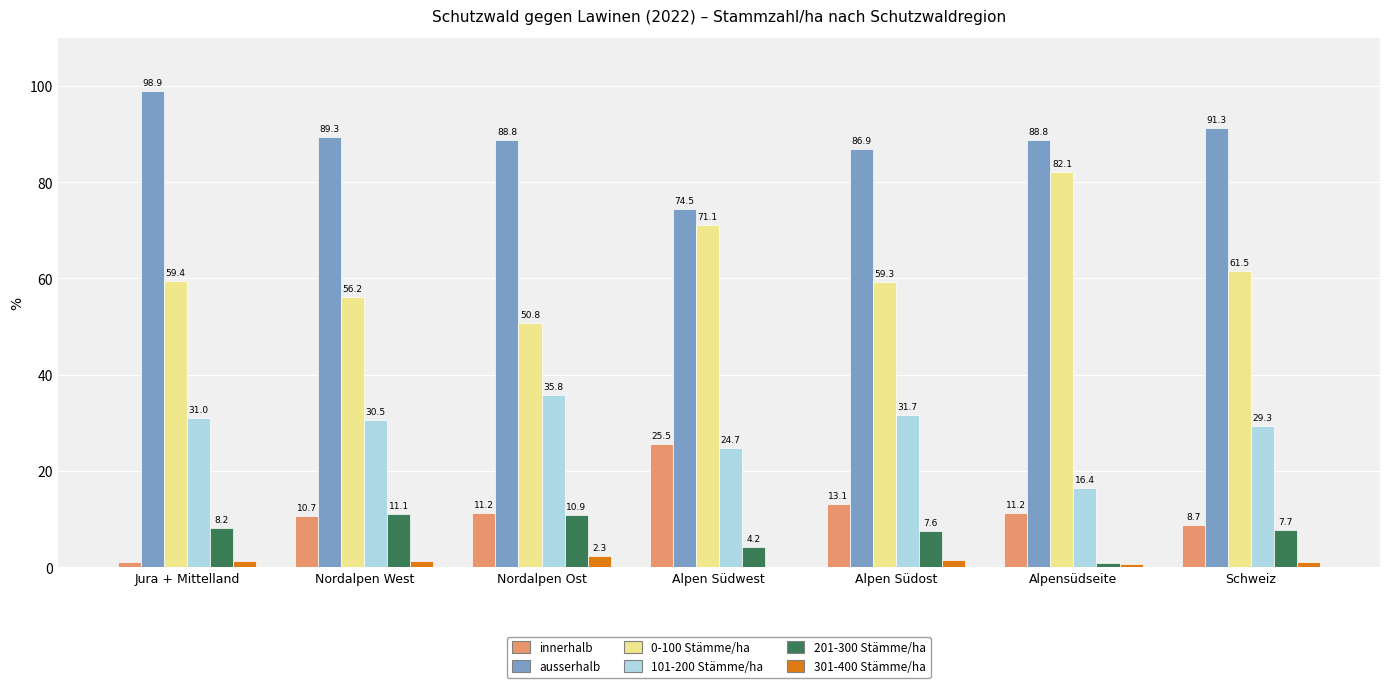

Reading right to left, extract all data points from this chart.

innerhalb: Schweiz=8.7	Alpensüdseite=11.2	Alpen Südost=13.1	Alpen Südwest=25.5	Nordalpen Ost=11.2	Nordalpen West=10.7	Jura + Mittelland=1.1
ausserhalb: Schweiz=91.3	Alpensüdseite=88.8	Alpen Südost=86.9	Alpen Südwest=74.5	Nordalpen Ost=88.8	Nordalpen West=89.3	Jura + Mittelland=98.9
0-100 Stämme/ha: Schweiz=61.5	Alpensüdseite=82.1	Alpen Südost=59.3	Alpen Südwest=71.1	Nordalpen Ost=50.8	Nordalpen West=56.2	Jura + Mittelland=59.4
101-200 Stämme/ha: Schweiz=29.3	Alpensüdseite=16.4	Alpen Südost=31.7	Alpen Südwest=24.7	Nordalpen Ost=35.8	Nordalpen West=30.5	Jura + Mittelland=31.0
201-300 Stämme/ha: Schweiz=7.7	Alpensüdseite=0.9	Alpen Südost=7.6	Alpen Südwest=4.2	Nordalpen Ost=10.9	Nordalpen West=11.1	Jura + Mittelland=8.2
301-400 Stämme/ha: Schweiz=1.1	Alpensüdseite=0.6	Alpen Südost=1.4	Alpen Südwest=0.0	Nordalpen Ost=2.3	Nordalpen West=1.2	Jura + Mittelland=1.2